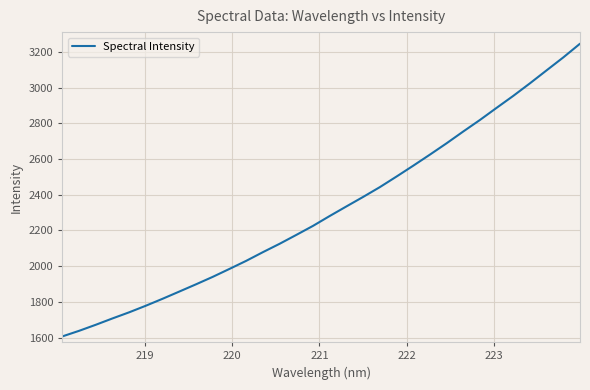

What is the greatest value displayed?

3245.2